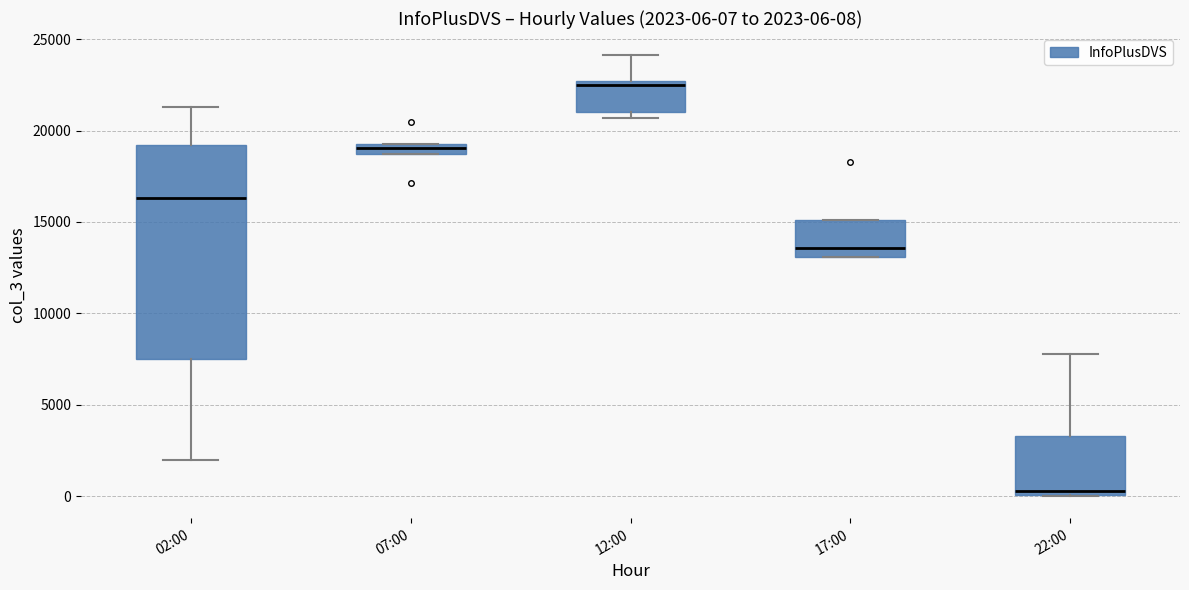

Which box has the highest median line?

12:00